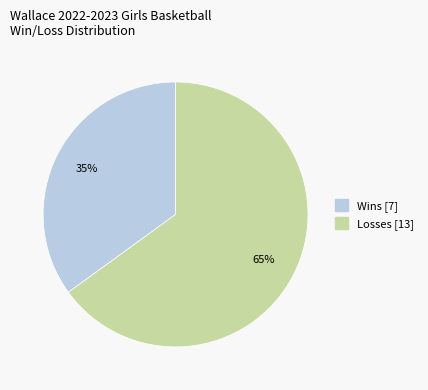

To the nearest percent, what is the average slice percentage?

50%